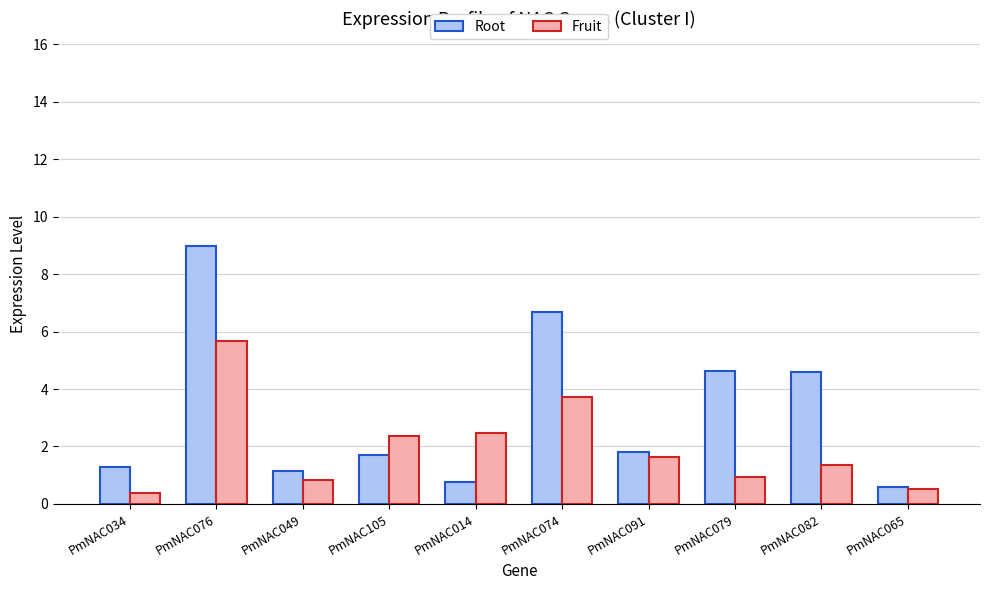

Is the value of Fruit at PmNAC079 greater than the value of Root at PmNAC014?

Yes